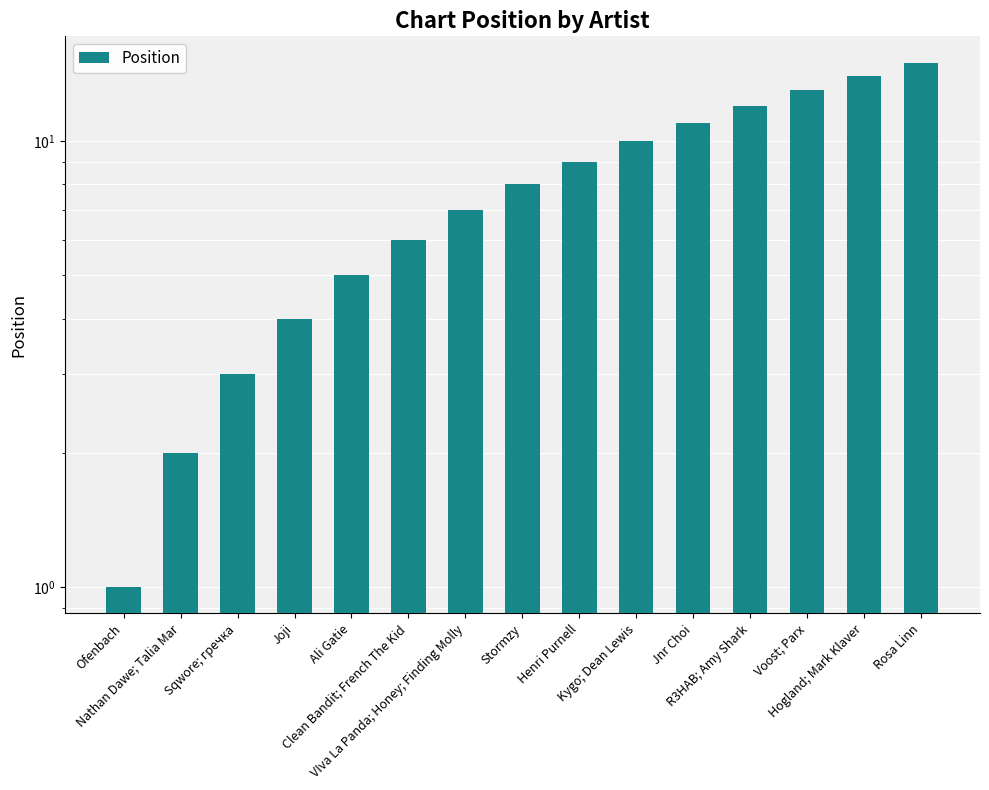

What is the difference between the second highest and second lowest values?

12